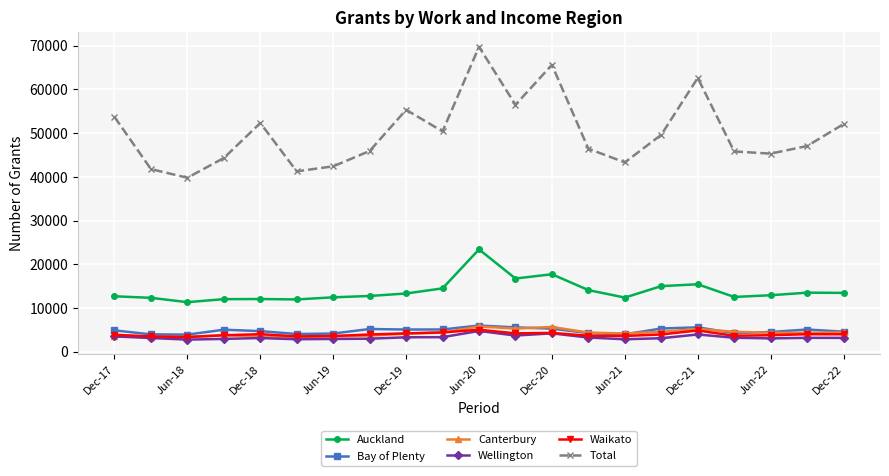

Which series has the largest total across all categories?

Total